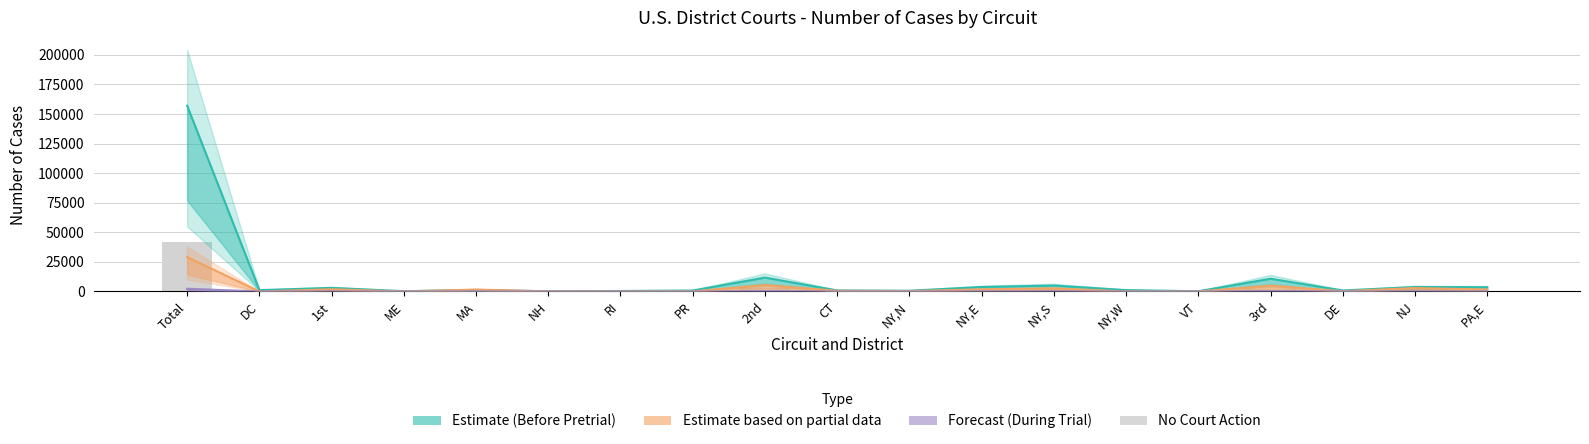

What is the highest value of the Before Pretrial (Estimate) series?

157041